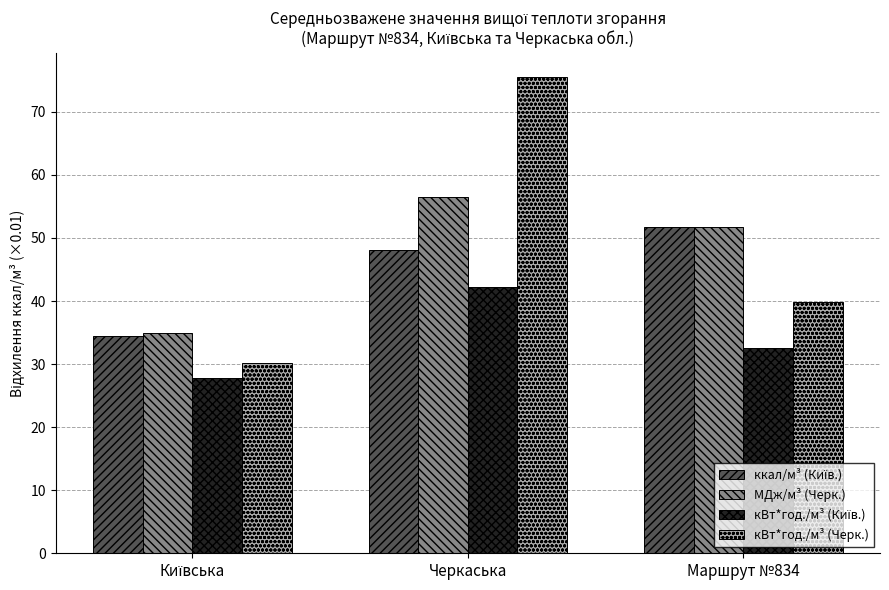

Is it true that кВт*год./м³ (Черк.) equals 39.8 at Маршрут №834?

True